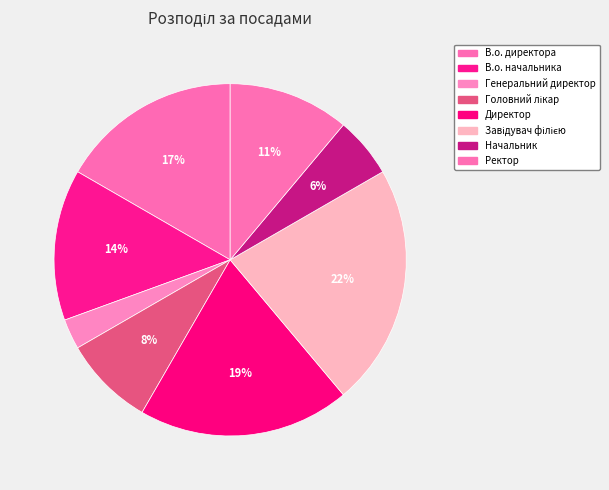

Between Завідувач філією and Директор, which is larger?

Завідувач філією